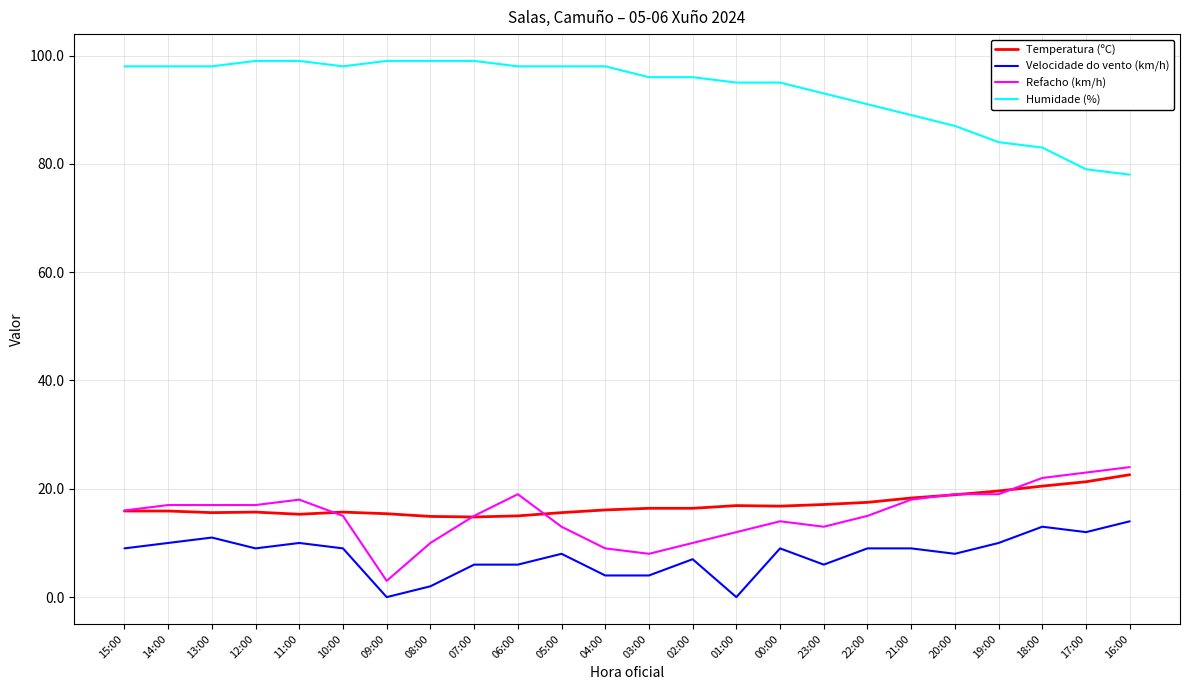

True or false: Humidade (%) and Temperatura (ºC) cross at least once.

False